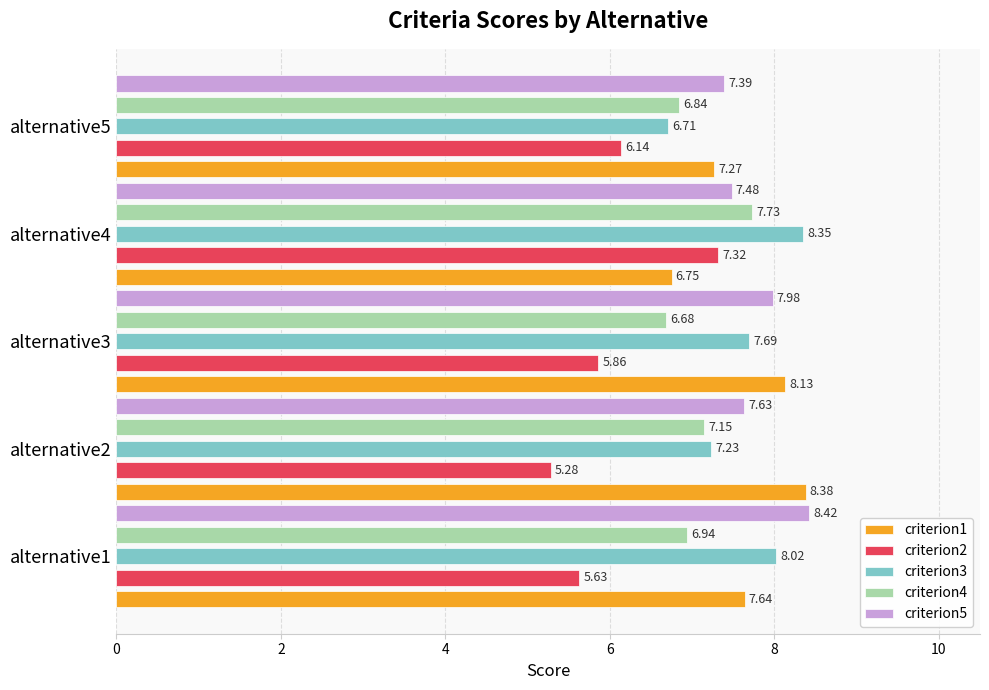

What is the difference between the second highest and minimum values in the criterion1 series?

1.4